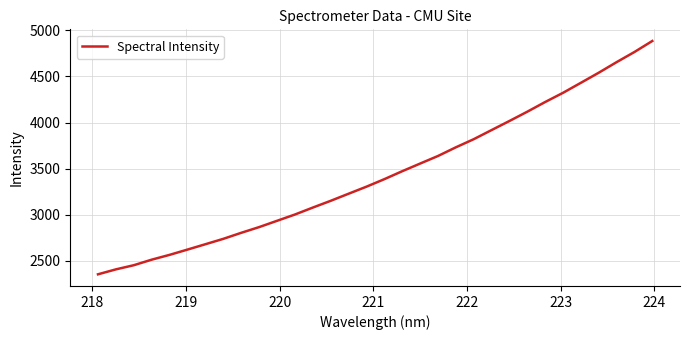

What is the maximum value shown in the chart?

4884.7